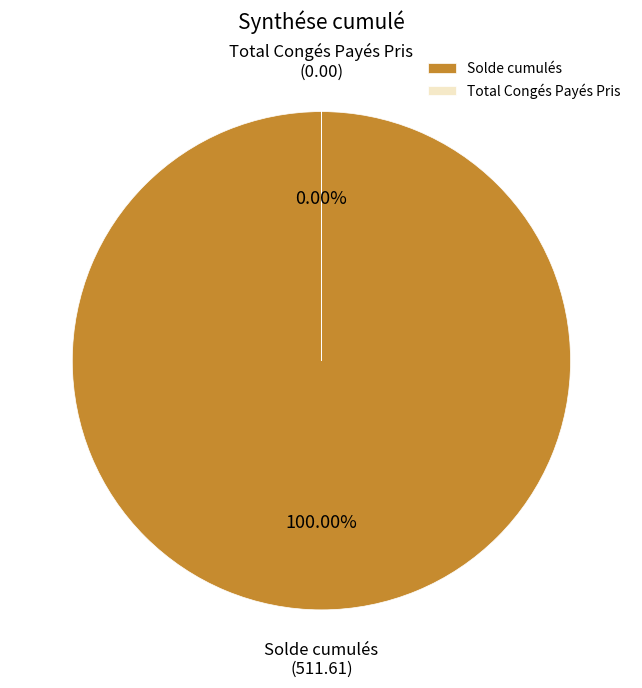

To the nearest percent, what is the average slice percentage?

50%